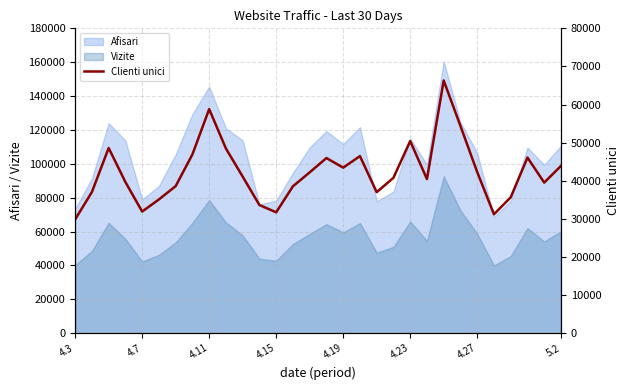

True or false: Afisari and Vizite intersect in this chart.

False